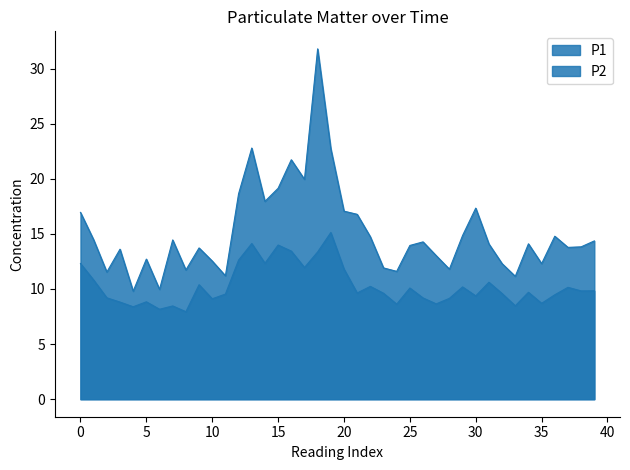

Read the P1 value at 15.

19.1